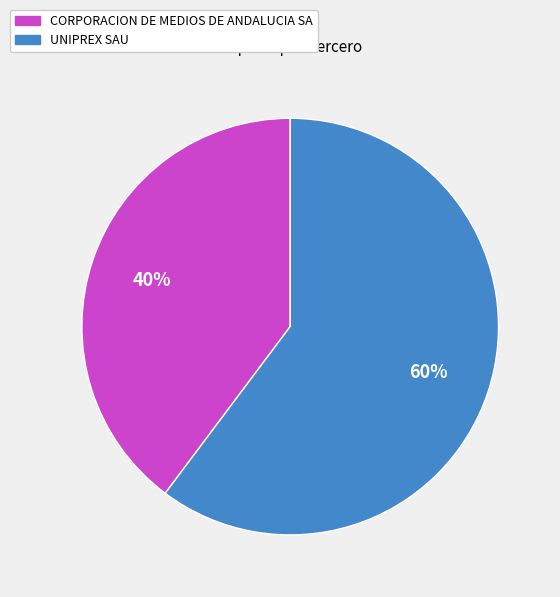

To the nearest percent, what is the difference between the largest and smallest slice percentages?

20%